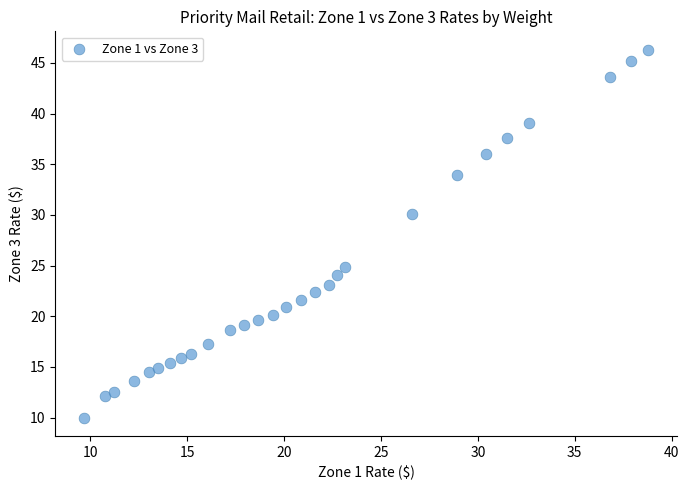

What is the range of Y values (max minus min)?

36.3